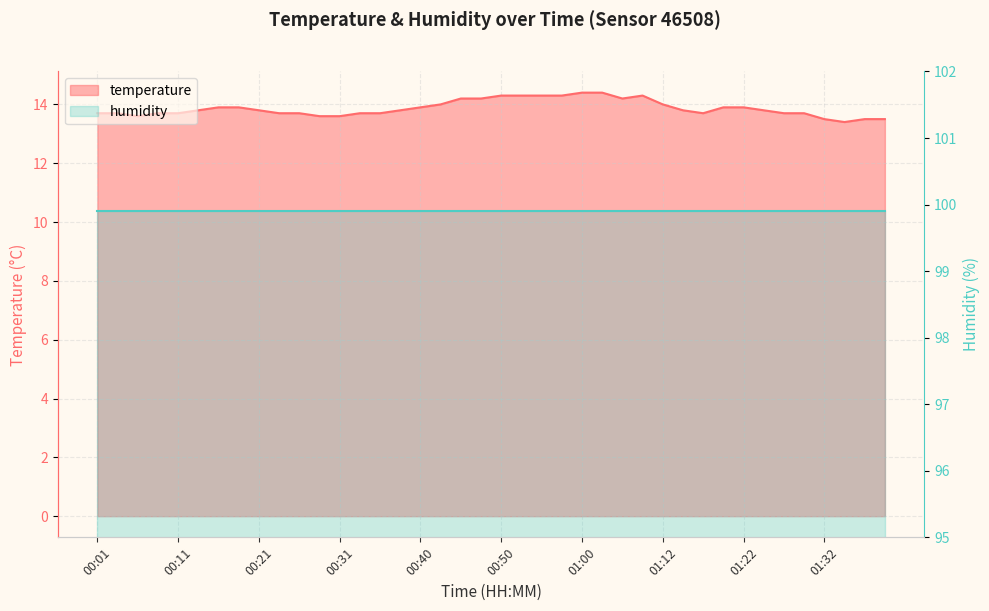

What is the label of the 20th point from the left?

00:48